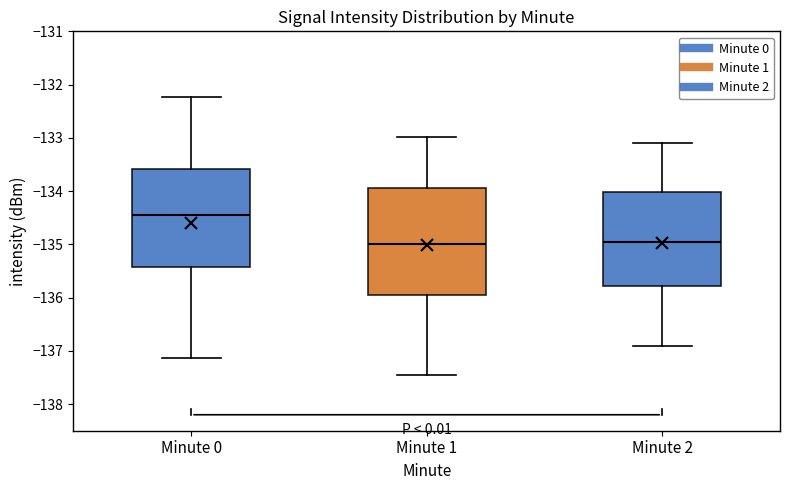

Where does the median line of the box for Minute 2 sit on the y-axis? The values are not printed on the chart, so give them approximately, as read against the axis.

-134.9